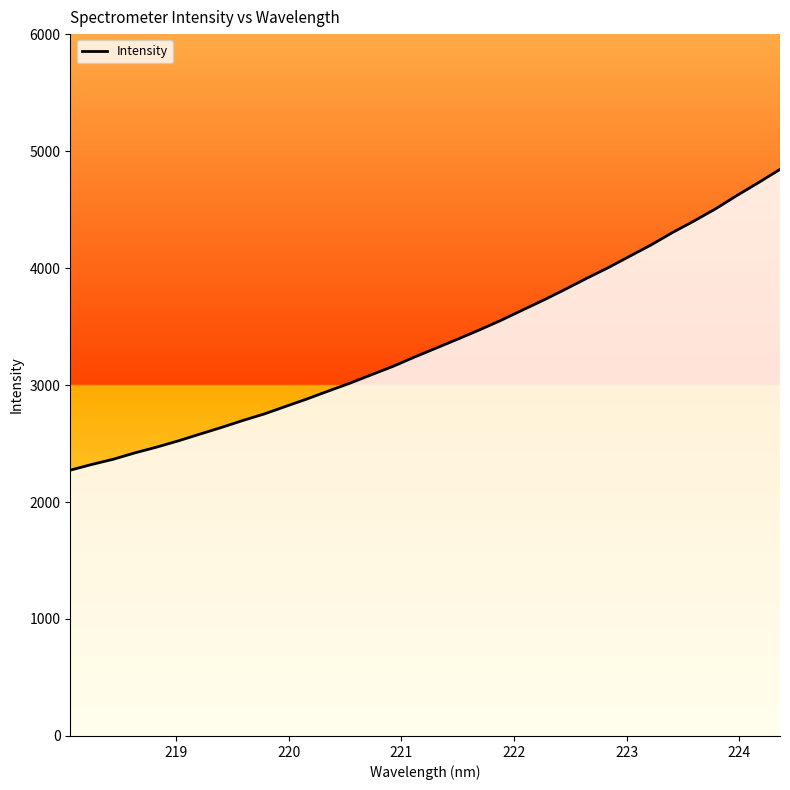

What is the minimum value shown in the chart?

2272.3